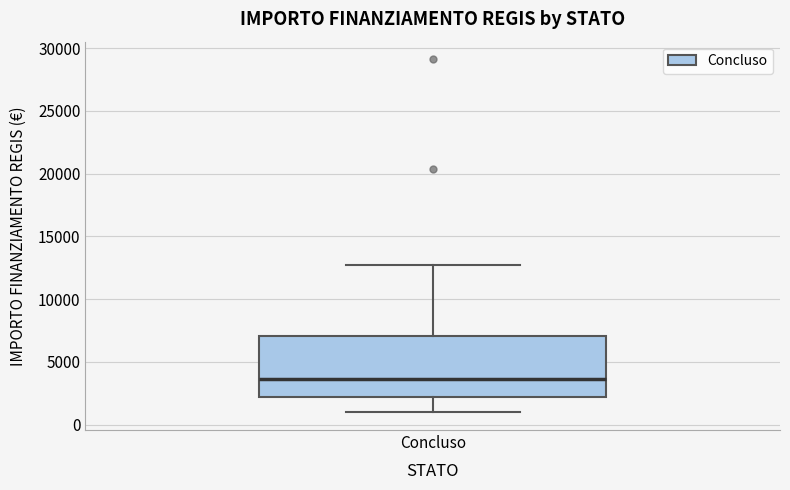

Read this box plot against the y-axis: the position of the median line, the range covered by the box, and the ends of both whiskers. The values are not printed on the chart, so give them approximately, as read against the axis.

median 3500, box 2000 to 7000, whiskers 1000 to 12500